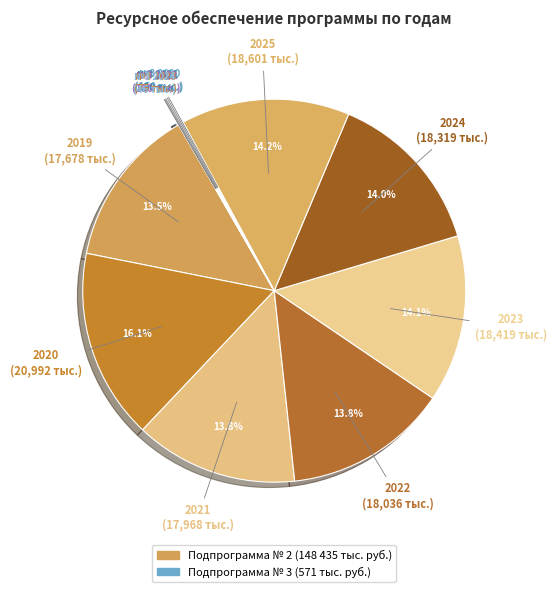

What portion of the pie excludes 2020?

83.9%